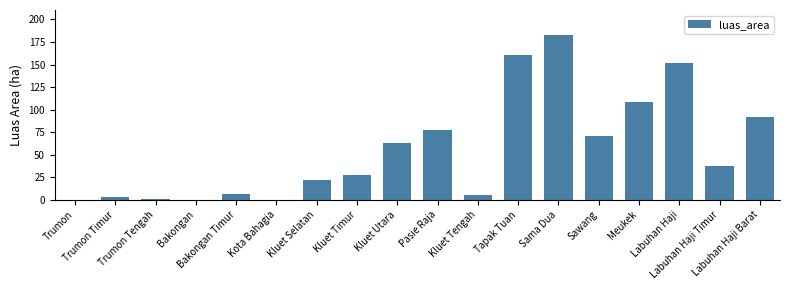

What is the sum of all values?

1011